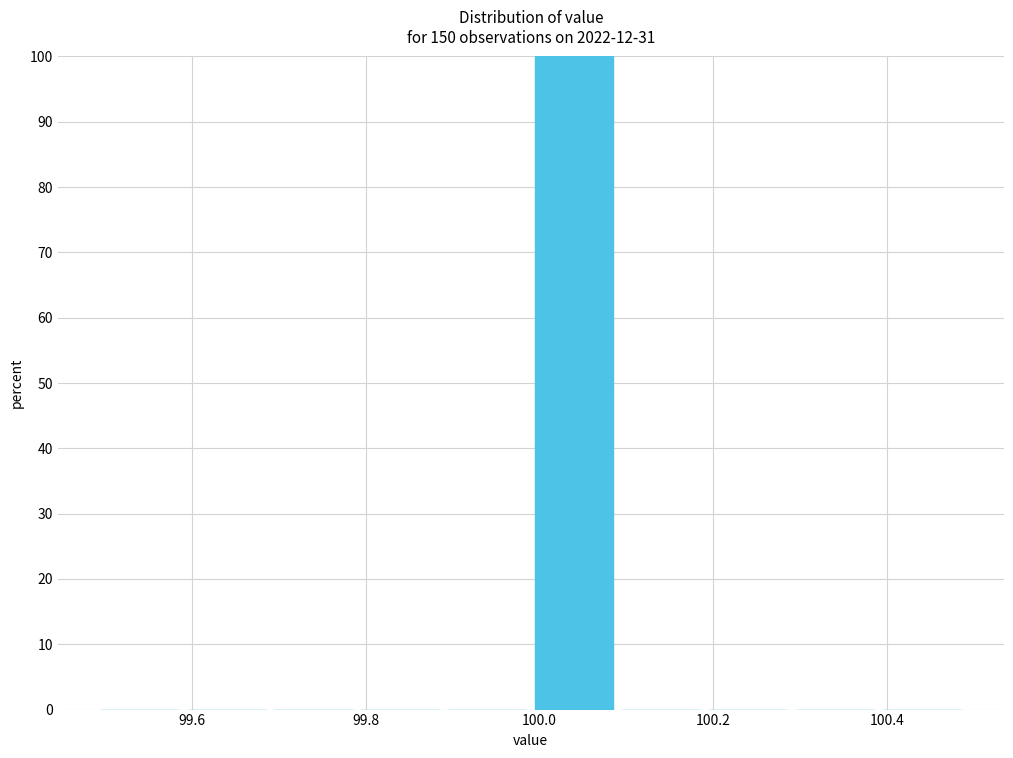

Over which range of the x-axis is the bar tallest?

99.99 to 100.09